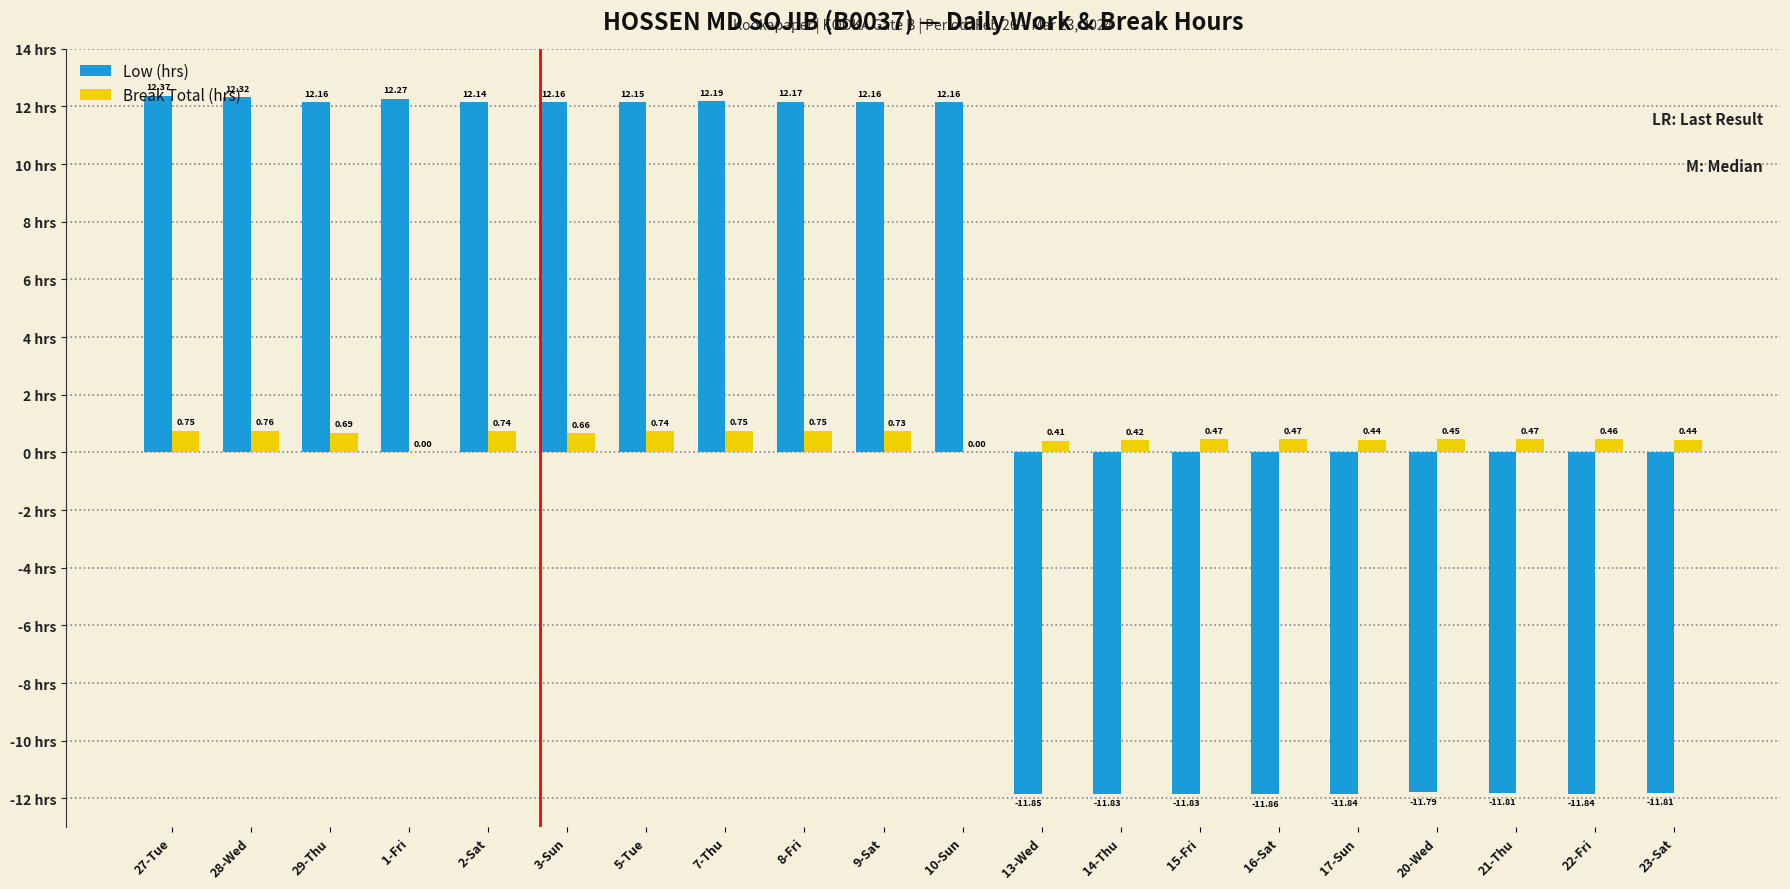

What is the total value across all series at 28-Wed?

13.1